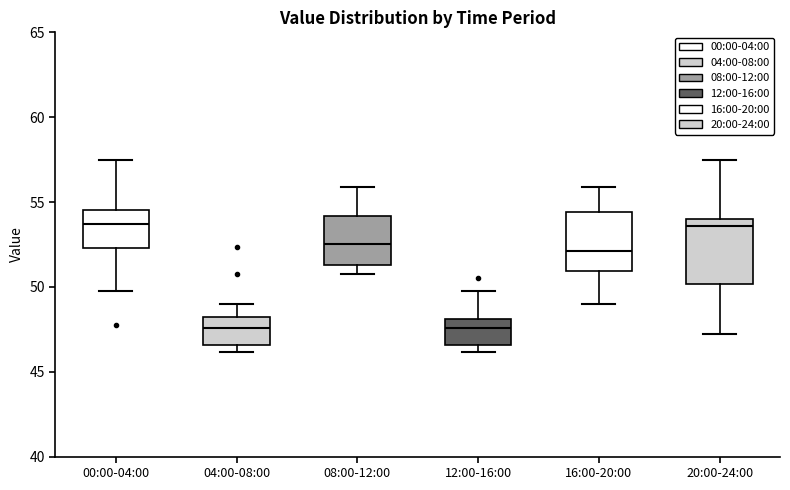

Reading left to right, transcribe this box plot: for each box, give where its median line is, the range the box spans, and where its two whiskers end, as read against the y-axis. The values are not printed on the chart, so give them approximately, as read against the axis.

00:00-04:00: median 53.5, box 52.5 to 54.5, whiskers 50.0 to 57.5
04:00-08:00: median 47.5, box 46.5 to 48.0, whiskers 46.0 to 49.0
08:00-12:00: median 52.5, box 51.5 to 54.0, whiskers 50.5 to 56.0
12:00-16:00: median 47.5, box 46.5 to 48.0, whiskers 46.0 to 50.0
16:00-20:00: median 52.0, box 51.0 to 54.5, whiskers 49.0 to 56.0
20:00-24:00: median 53.5, box 50.0 to 54.0, whiskers 47.0 to 57.5